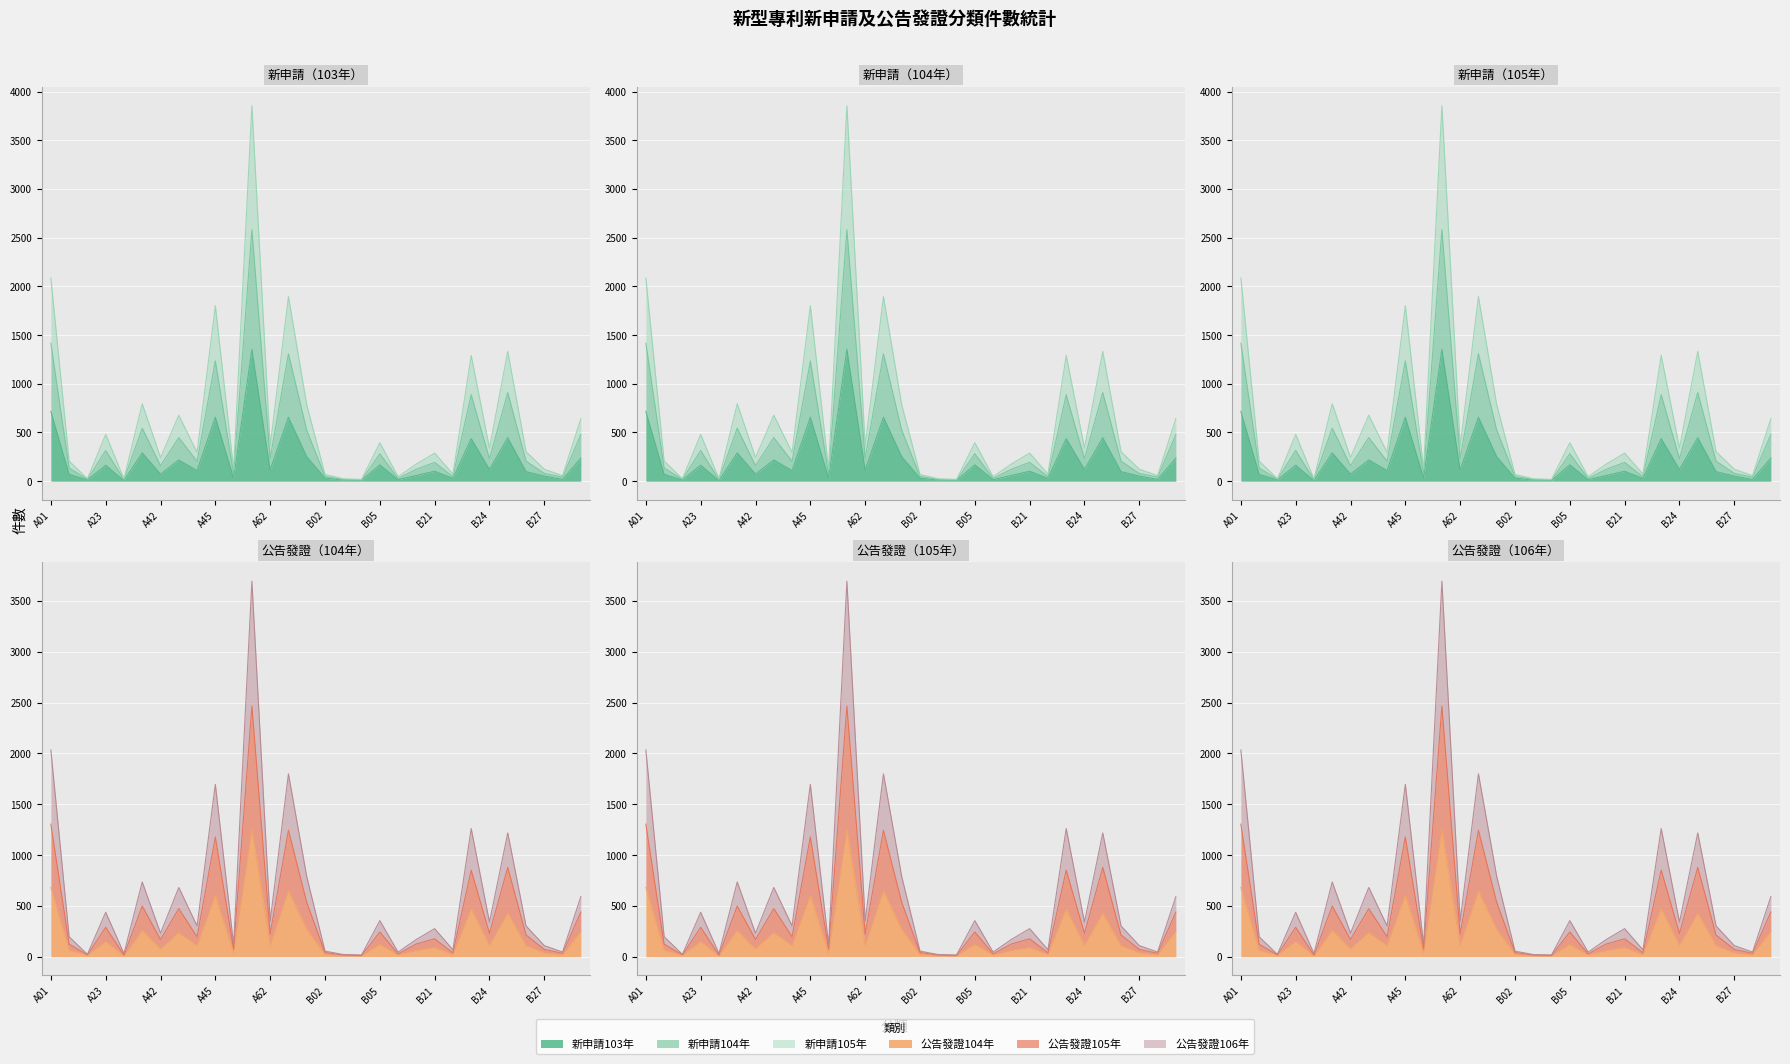

Rank the categories by 公告發證104年 value from highest to lowest.

A61, A01, A63, A45, B23, B25, B01, A41, B29, A43, A23, B05, B24, A62, A44, B26, B21, A42, A21, B08, B27, A46, B02, B22, B28, B07, A22, A24, B03, B04